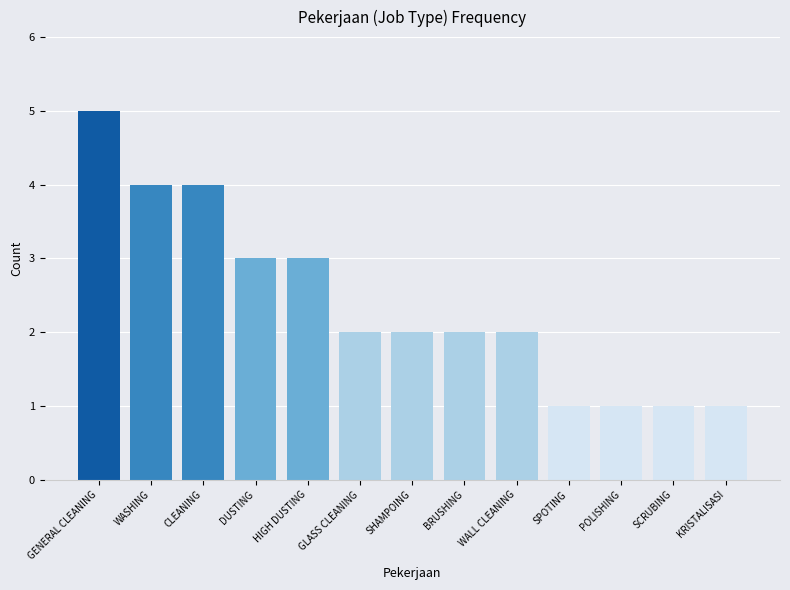

Count the values in the range 1 to 3.

10